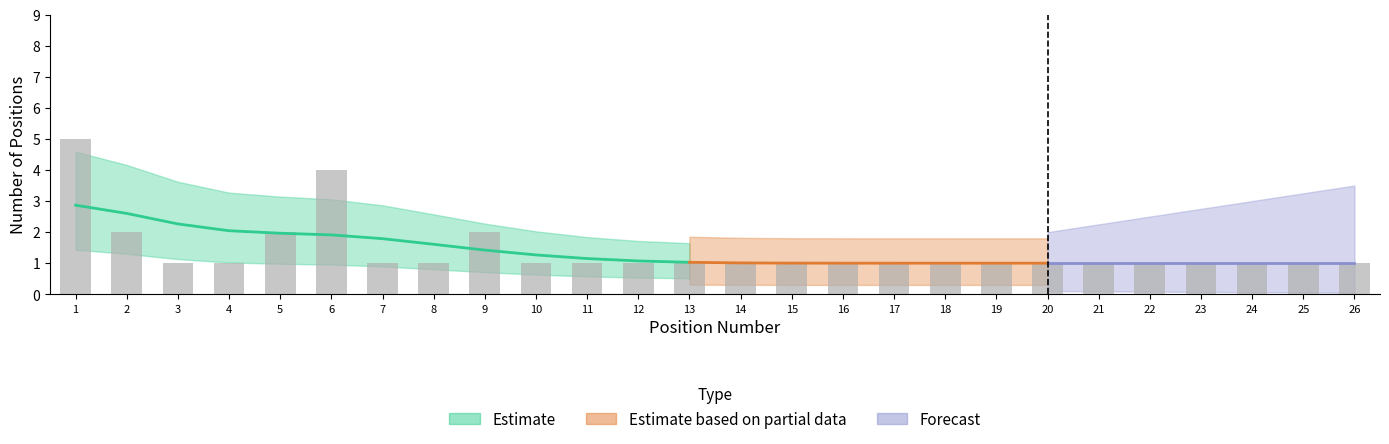

The value of Estimate based on partial data at 18 is 1. True or false?

True